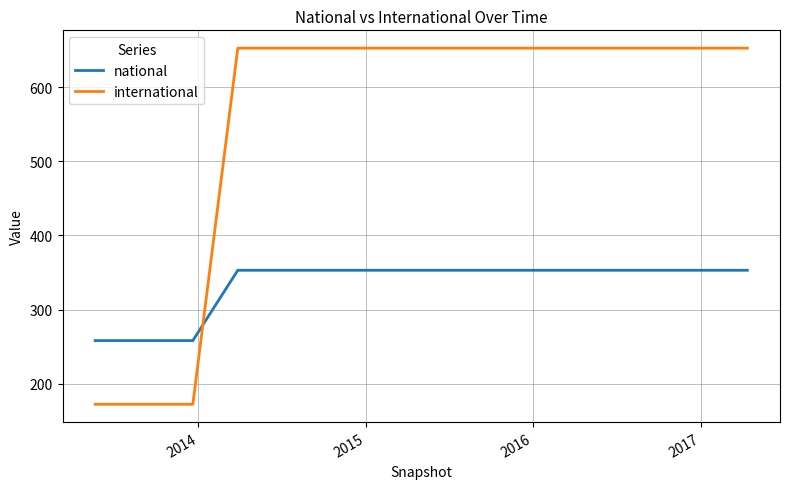

Rank the series by their maximum value, from highest to lowest.

international, national